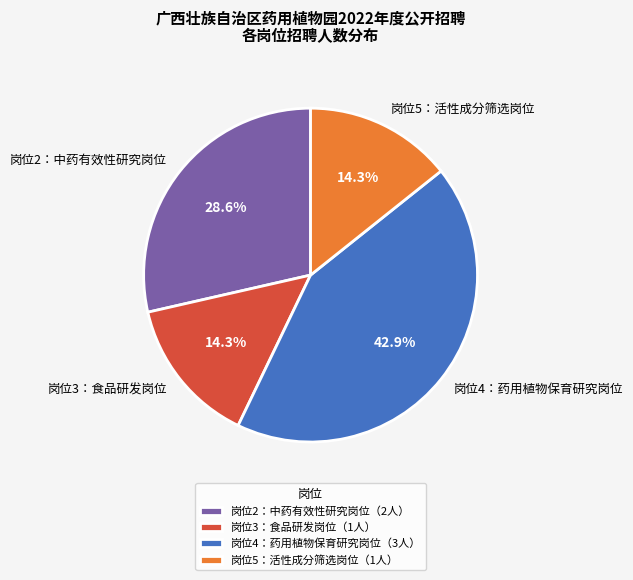

Is there any slice that represents more than half of the pie?

No